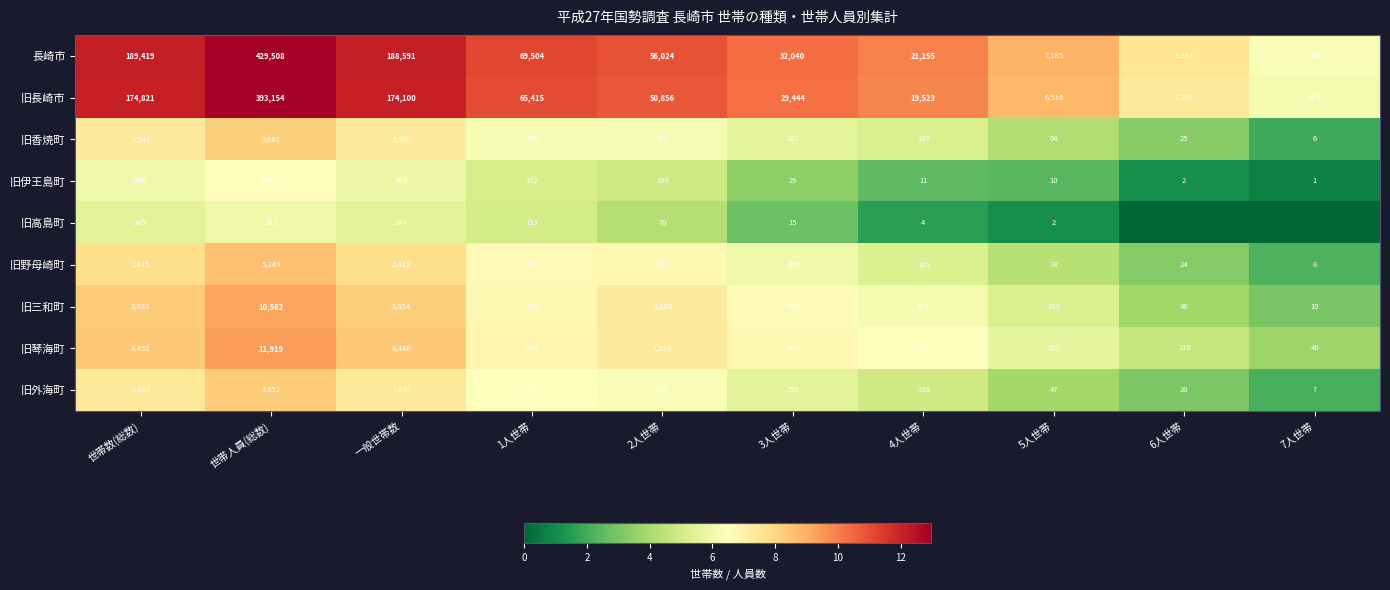

Which series changed the most between 2人世帯 and 3人世帯?

長崎市